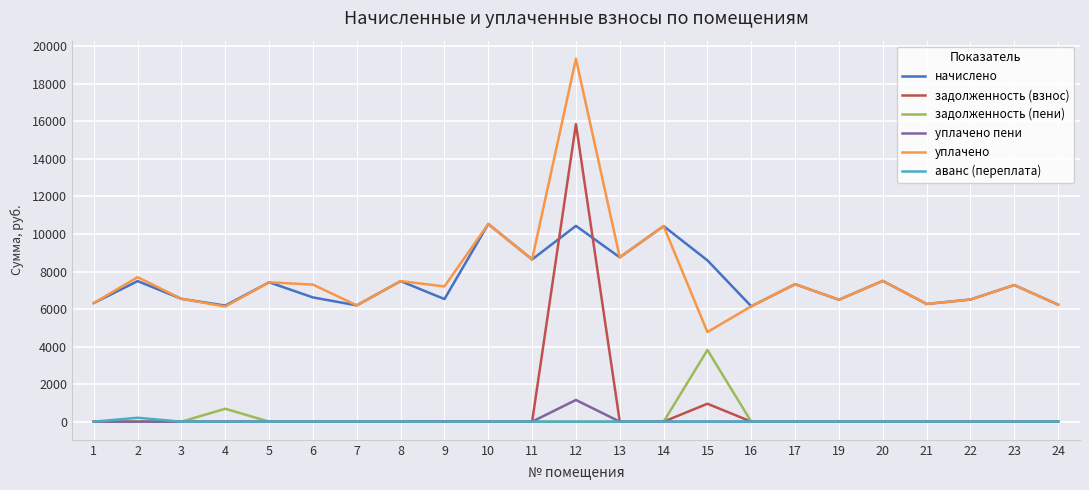

Which series has the widest spread of values?

задолженность (взнос)